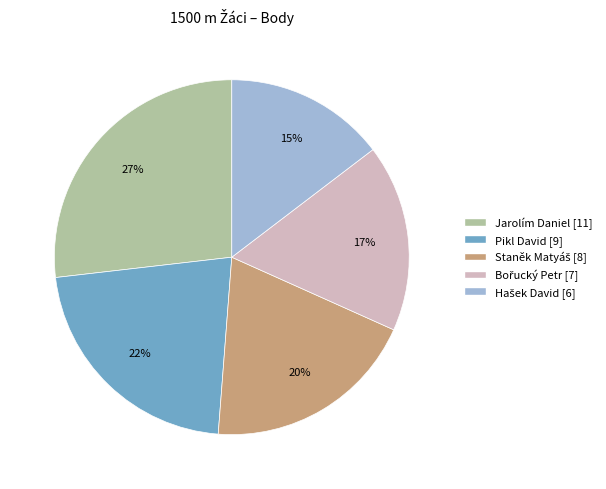

Does Jarolím Daniel represent more than half of the total?

No